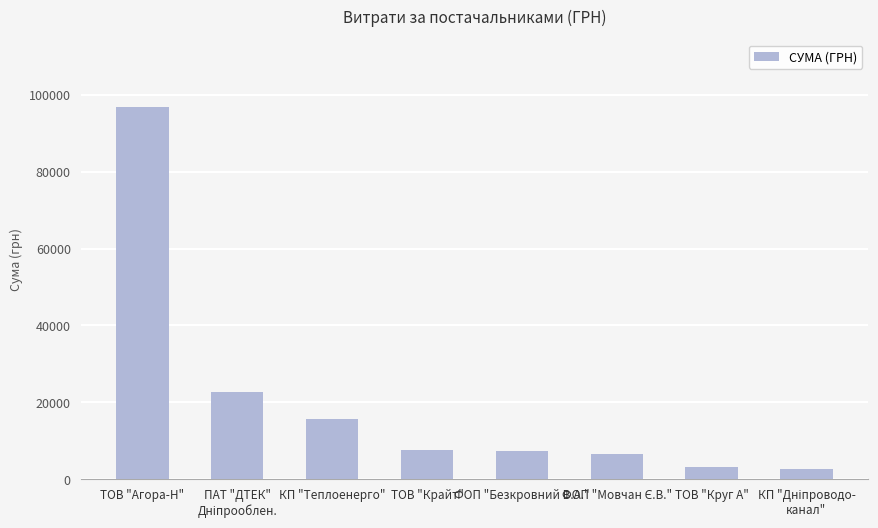

Approximately how many times larger is the value at ТОВ "Агора-Н" compared to ТОВ "Крайт"?

12.5